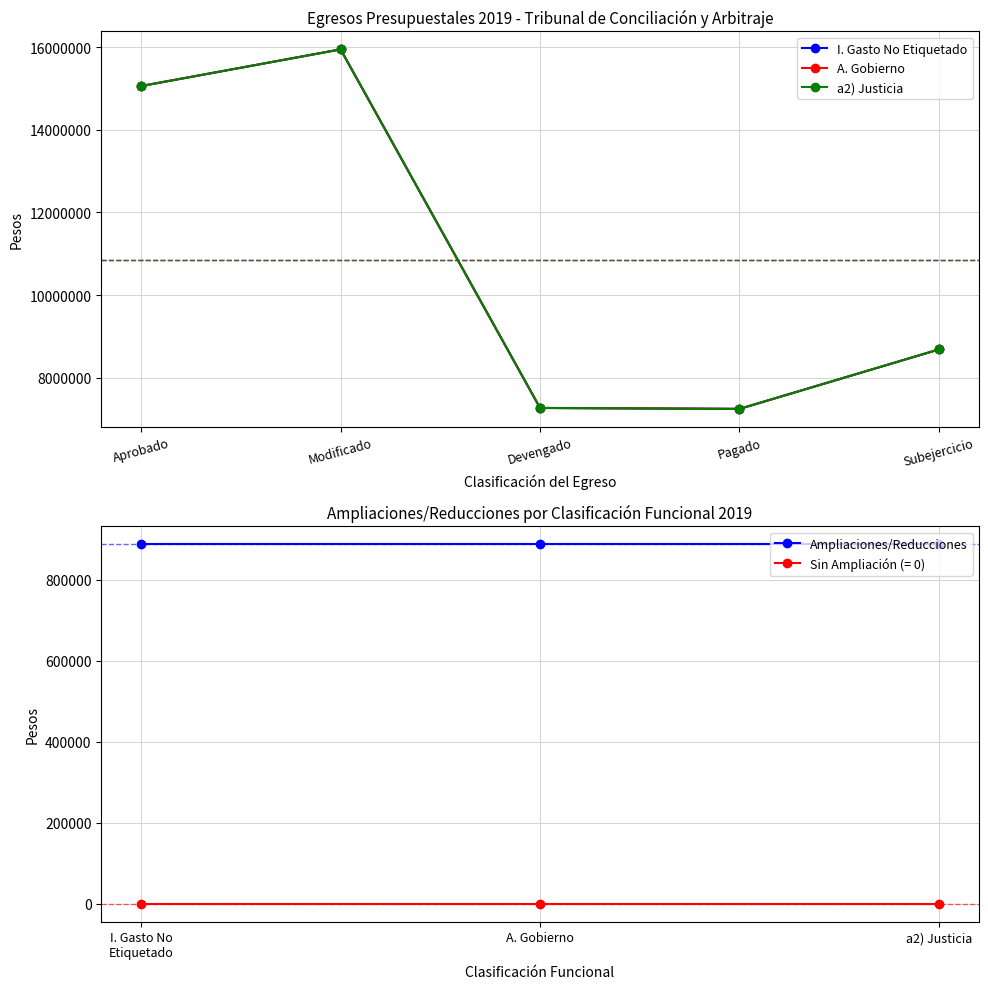

What is the label of the 1st point from the right?

a2) Justicia